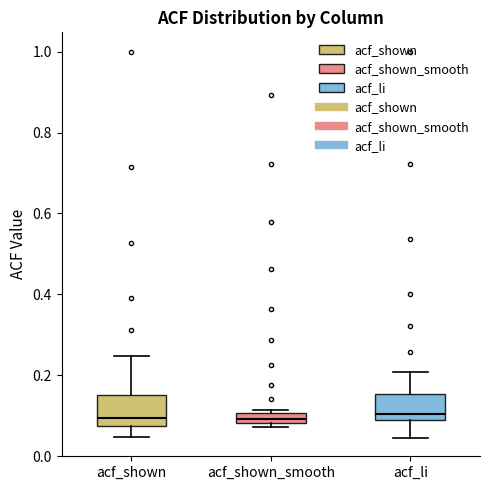

Where does the upper whisker of the box for acf_li end on the y-axis? The values are not printed on the chart, so give them approximately, as read against the axis.

0.20